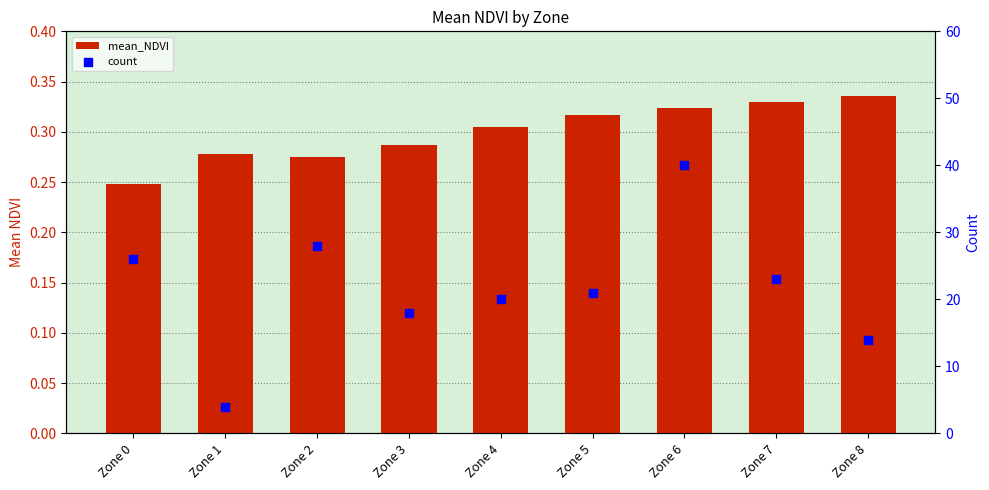

At how many categories does at least one series exceed 15?

7